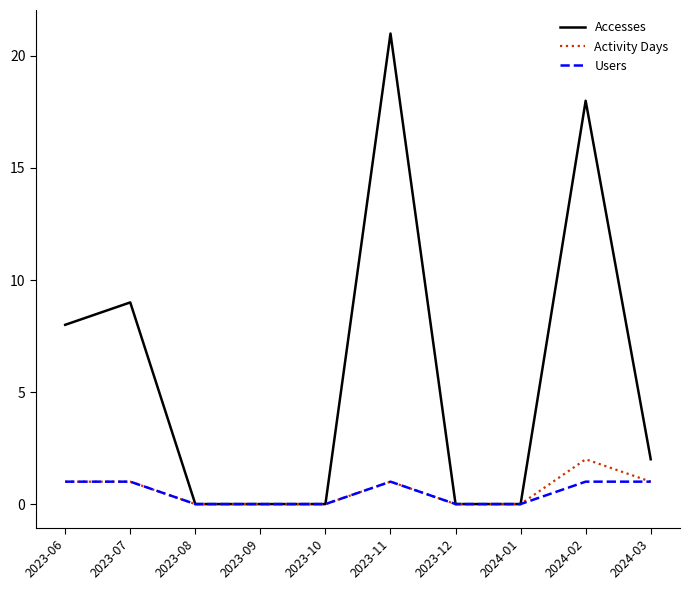

True or false: Accesses has more than 2 points higher than both neighbors.

True